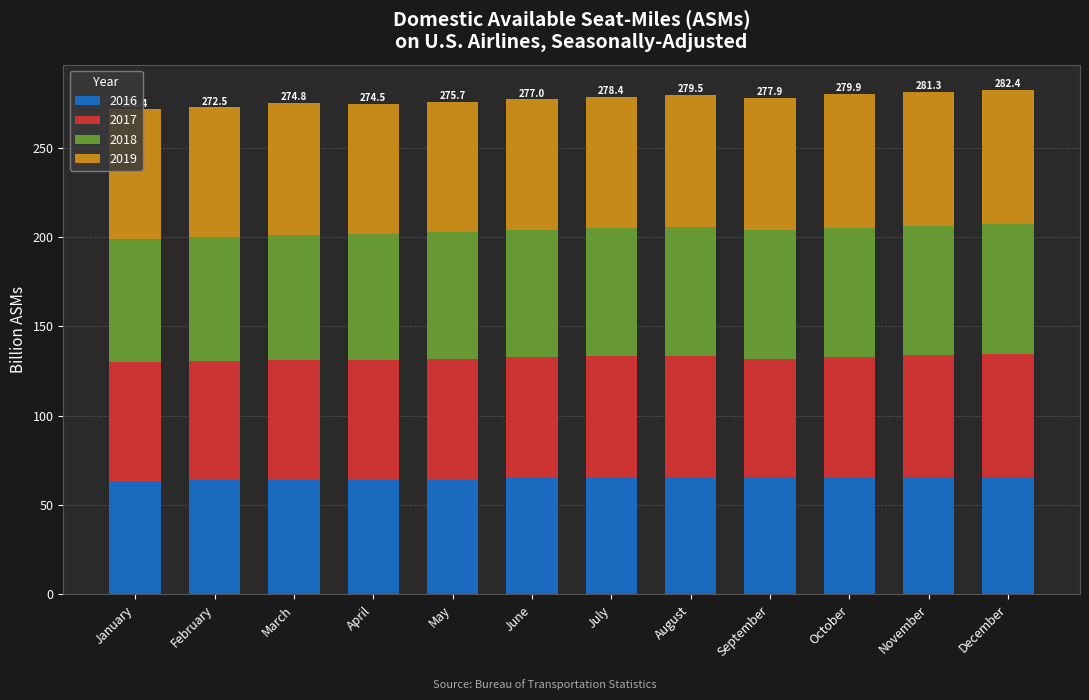

What is the maximum value for 2016?

66.0